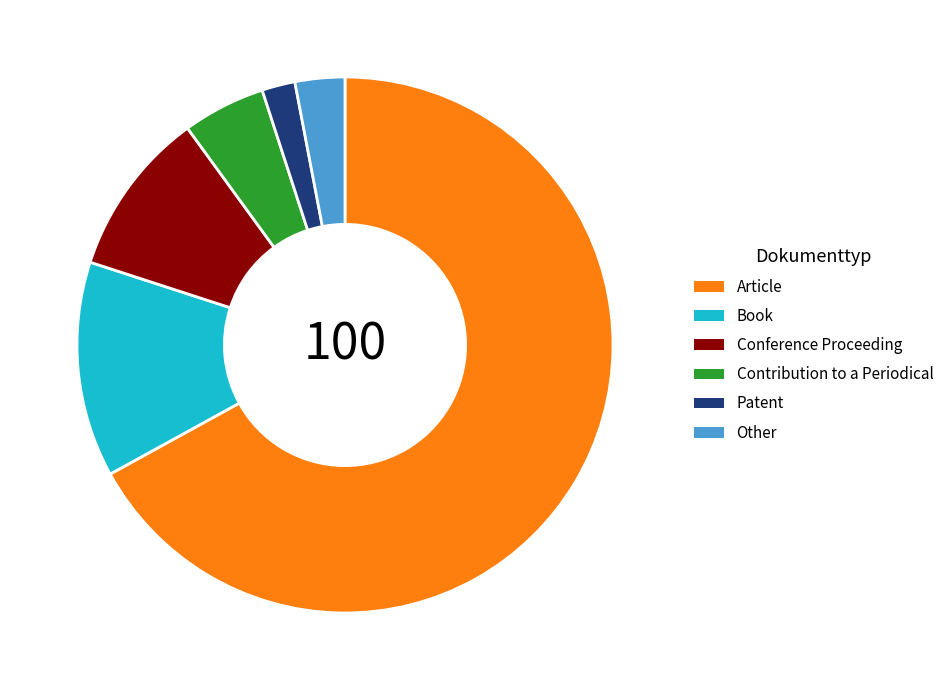

Is the sum of Patent and Conference Proceeding greater than half?

No